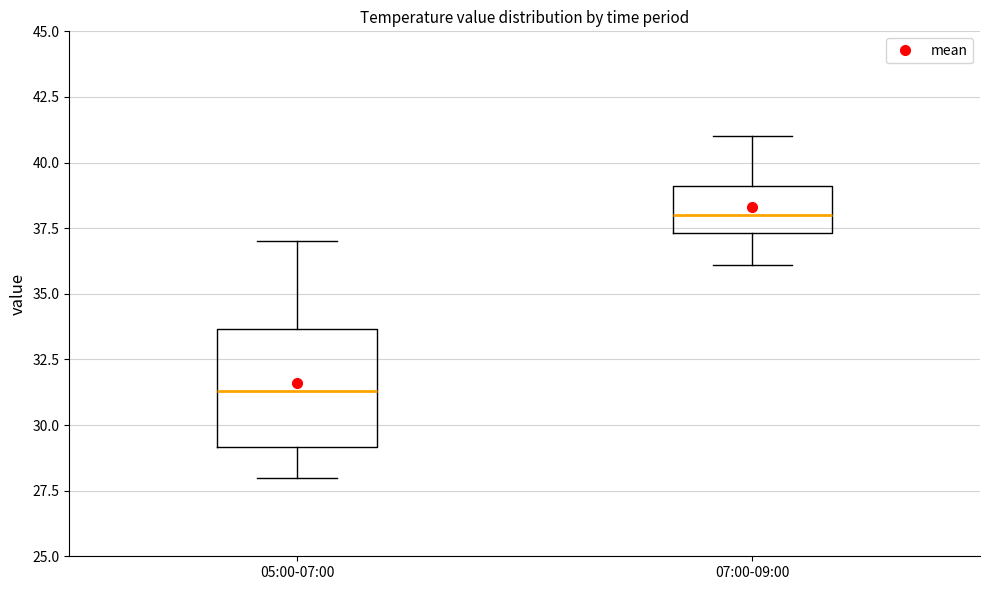

Comparing the boxes themselves (not the whiskers), which one is the tallest?

05:00-07:00